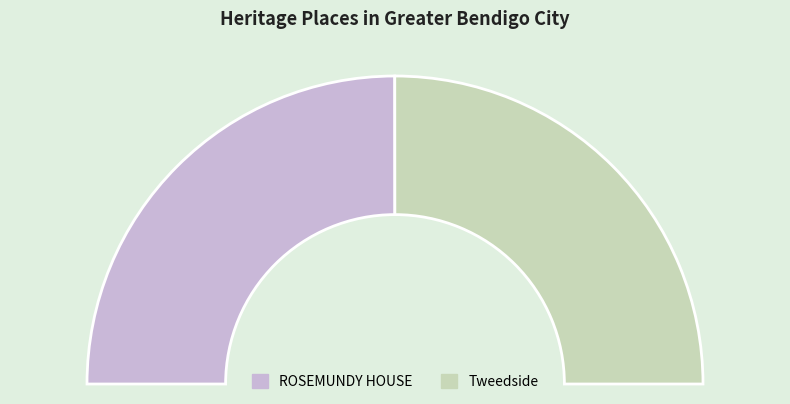

Do Tweedside and ROSEMUNDY HOUSE together represent more than half of the pie?

Yes